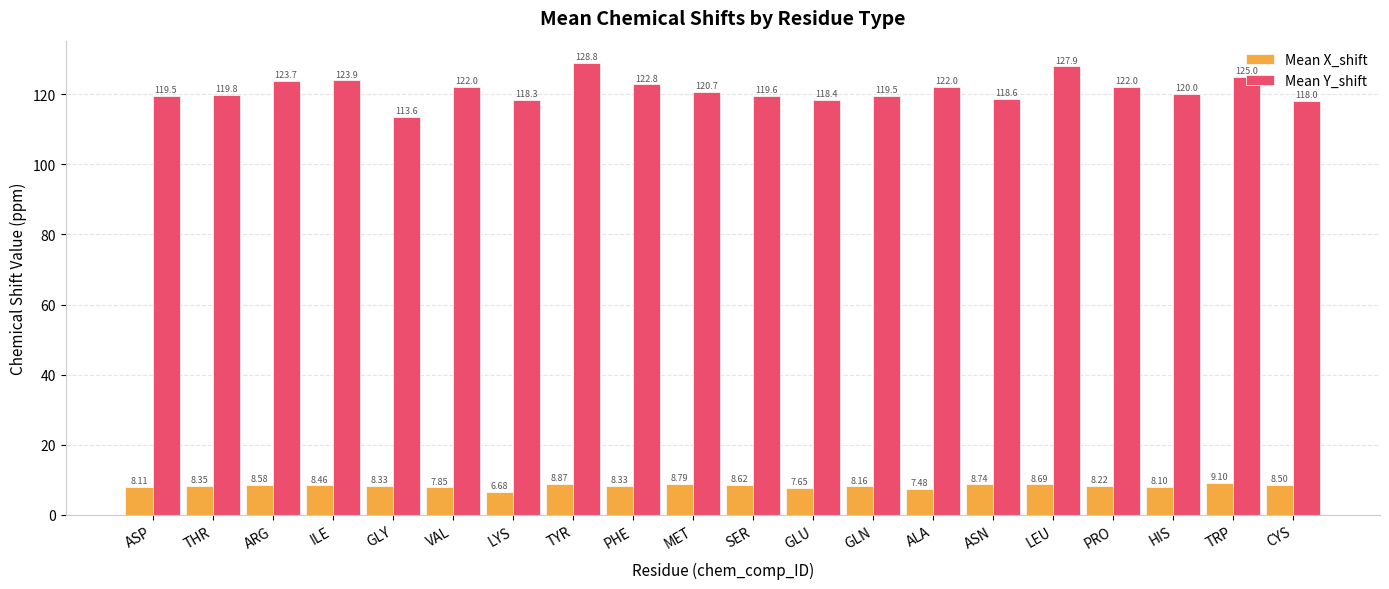

What is the spread (max minus min) of values at GLY?

105.3